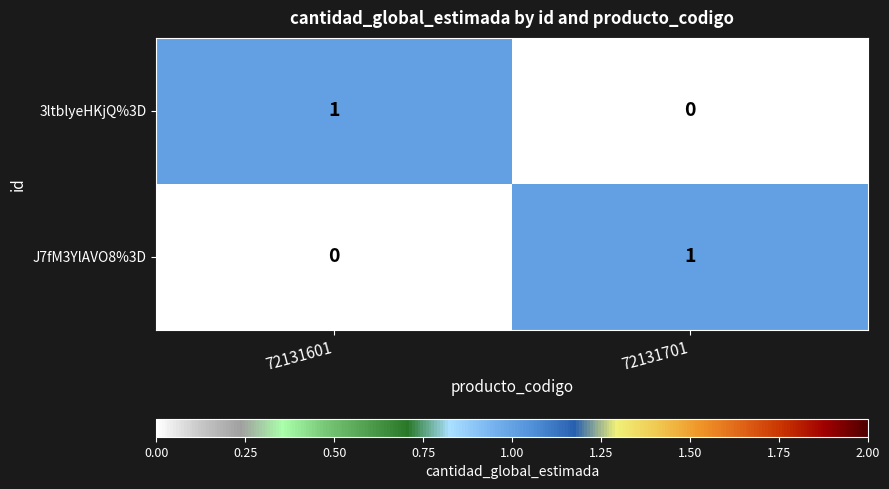

How many series are shown in this chart?

2